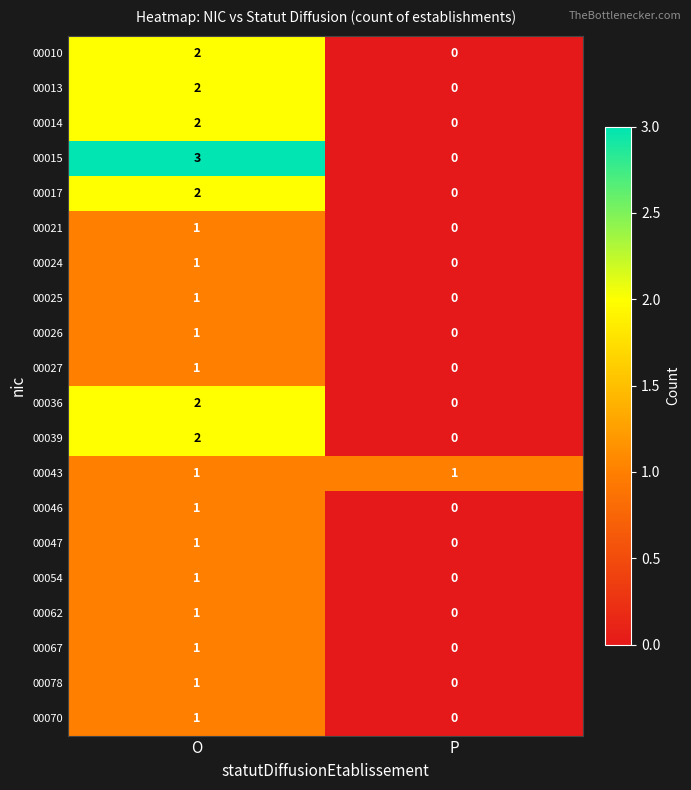

At which category is the sum across all series the highest?

O